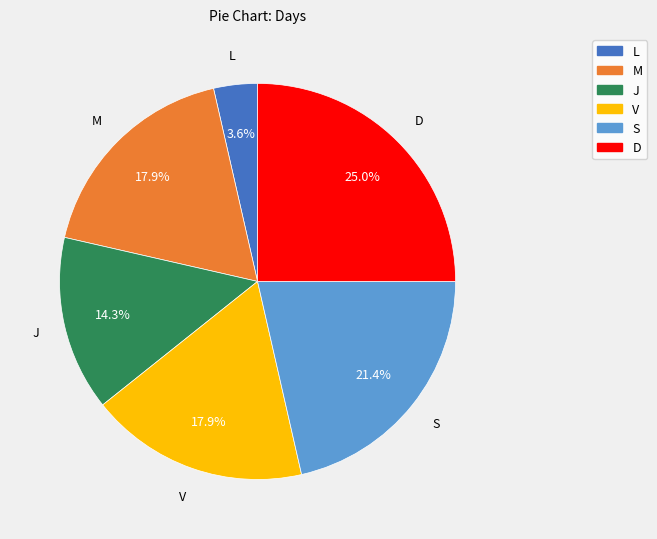

Does any single category account for the majority?

No